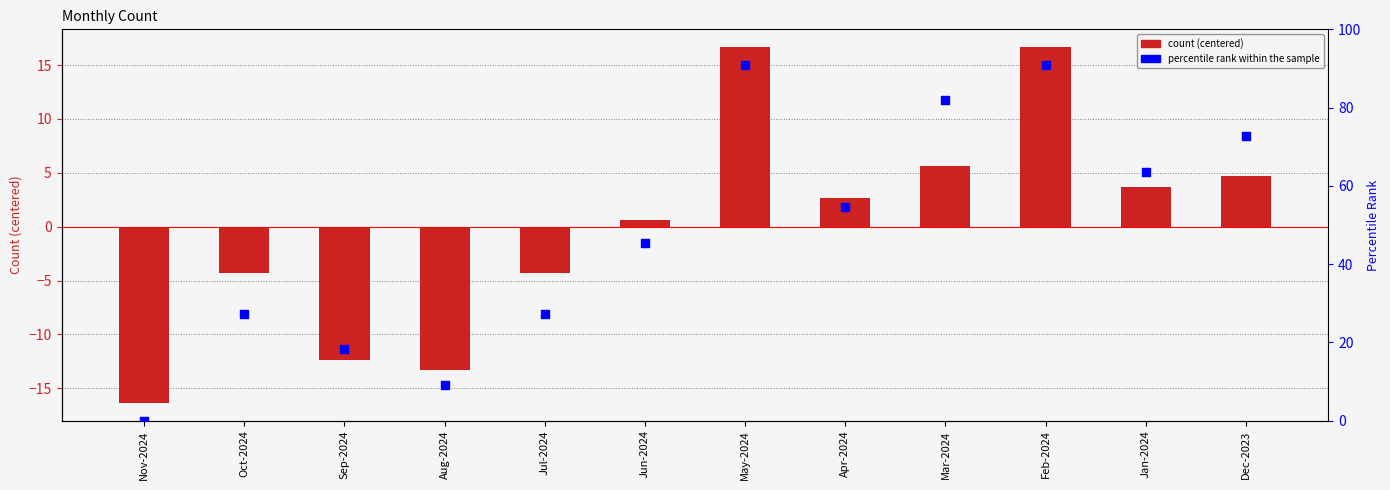

Which series has the largest total across all categories?

Percentile rank within the sample